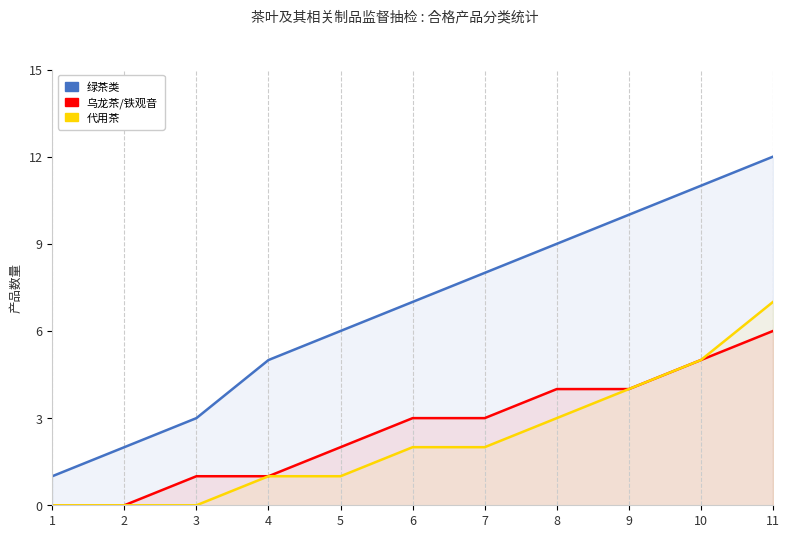

Reading right to left, transcribe all the data shown in this chart.

绿茶类: 11=12	10=11	9=10	8=9	7=8	6=7	5=6	4=5	3=3	2=2	1=1
乌龙茶/铁观音: 11=6	10=5	9=4	8=4	7=3	6=3	5=2	4=1	3=1	2=0	1=0
代用茶: 11=7	10=5	9=4	8=3	7=2	6=2	5=1	4=1	3=0	2=0	1=0